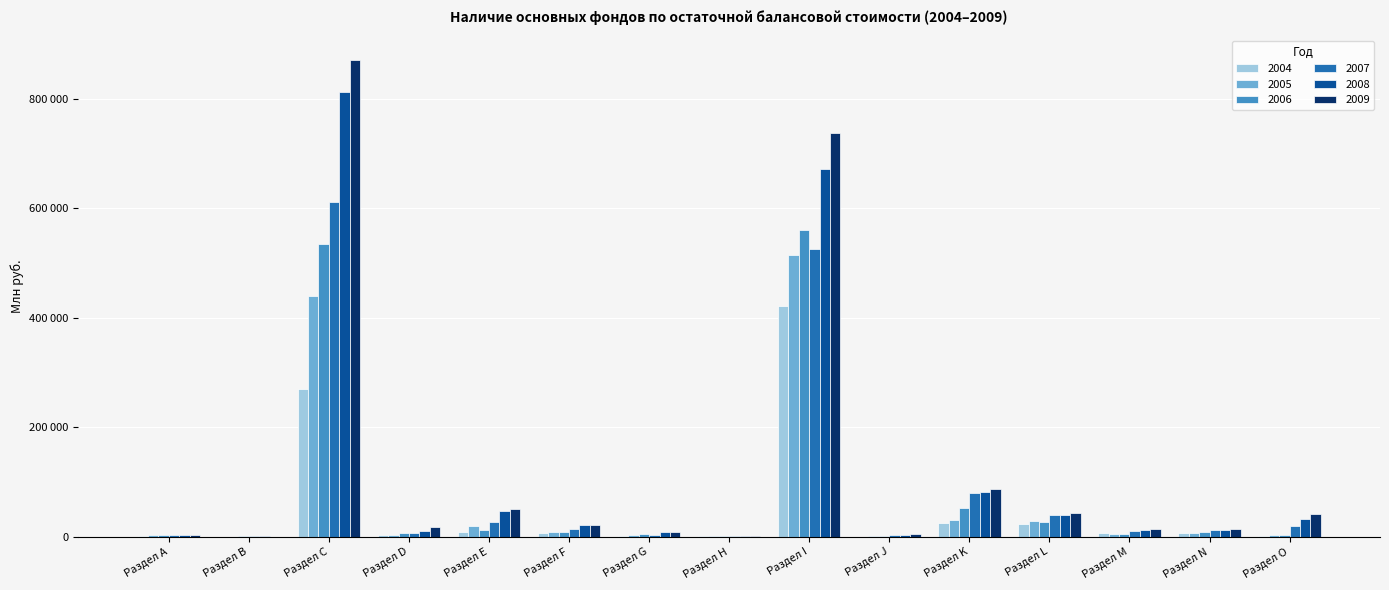

What are all the series names shown in the legend?

2004, 2005, 2006, 2007, 2008, 2009